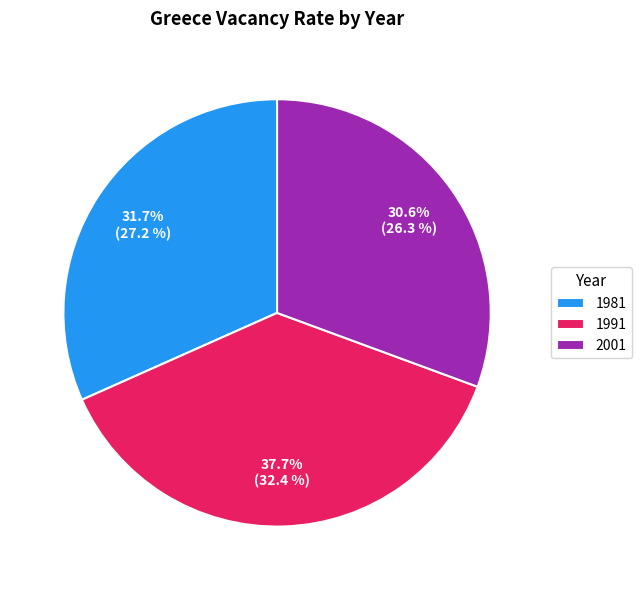

To the nearest percent, what portion does 1991 represent?

38%